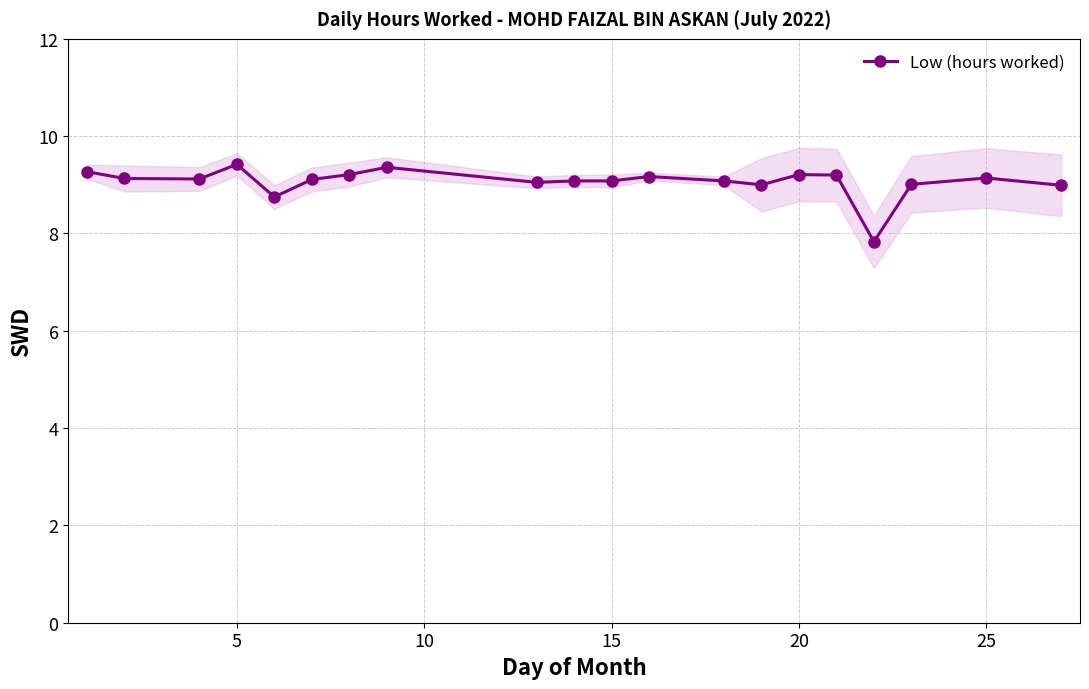

What is the lowest value of the Low (hours worked) series?

7.8